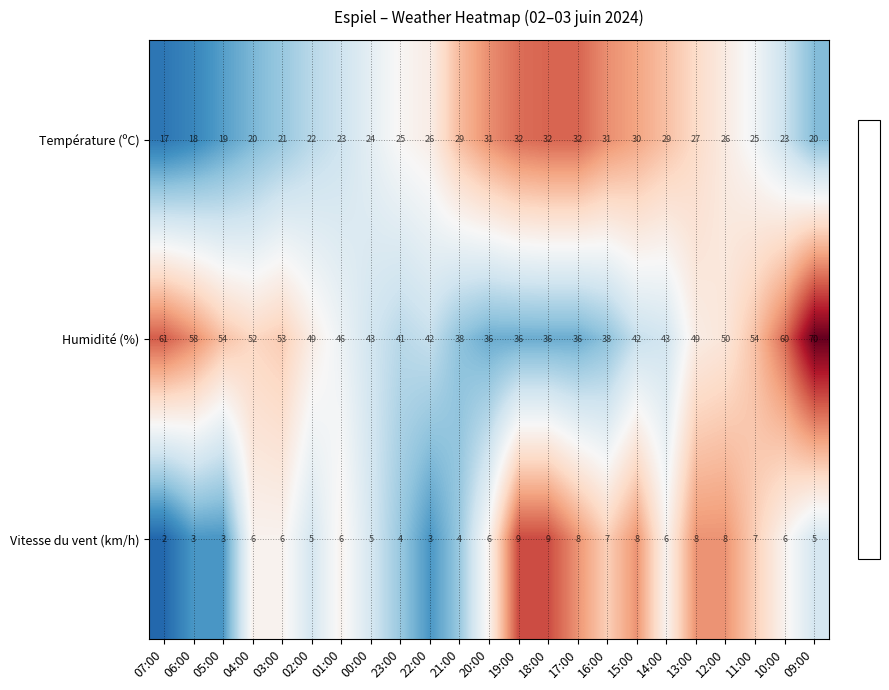

At which category is the sum across all series the highest?

09:00